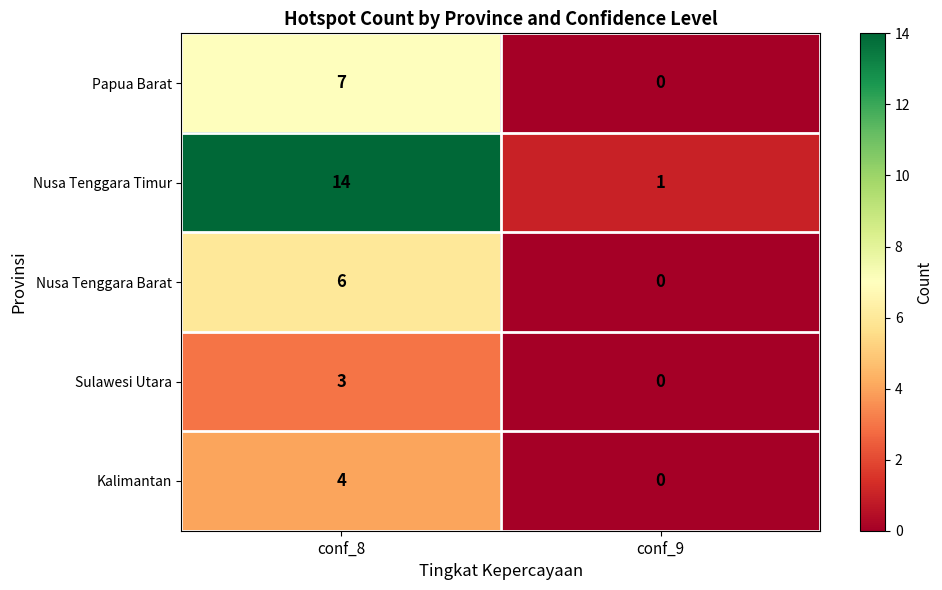

True or false: Nusa Tenggara Barat has a value of 6 at conf_8.

True